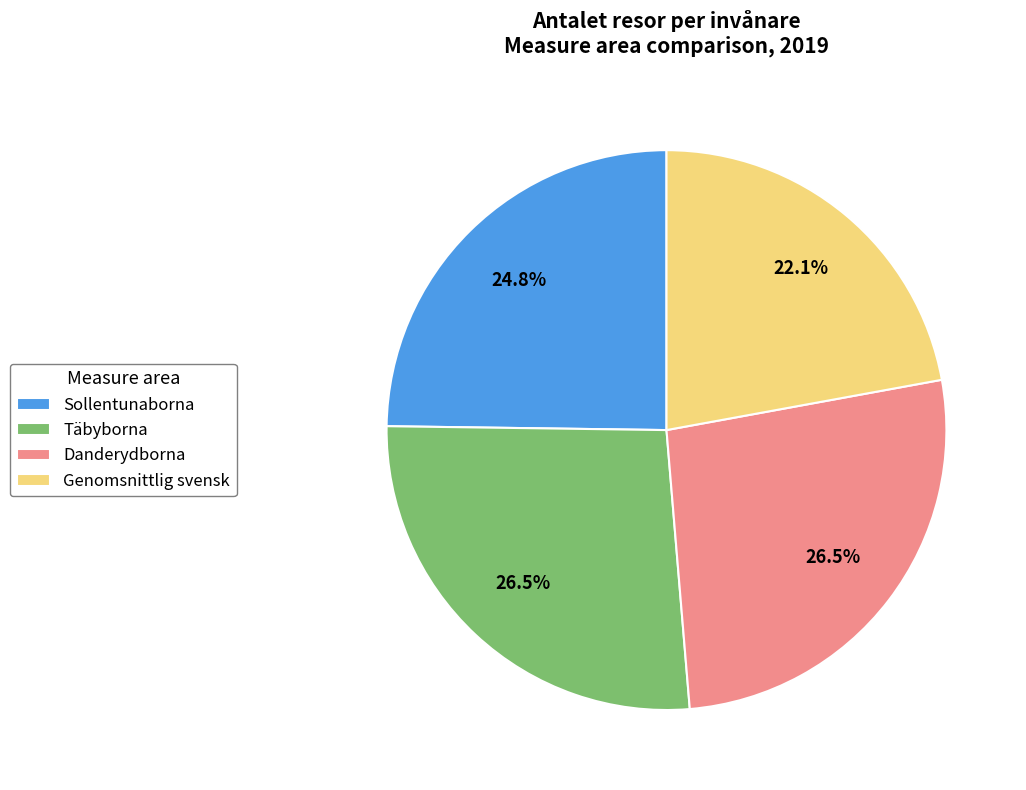

Which has a higher value, Genomsnittlig svensk or Sollentunaborna?

Sollentunaborna